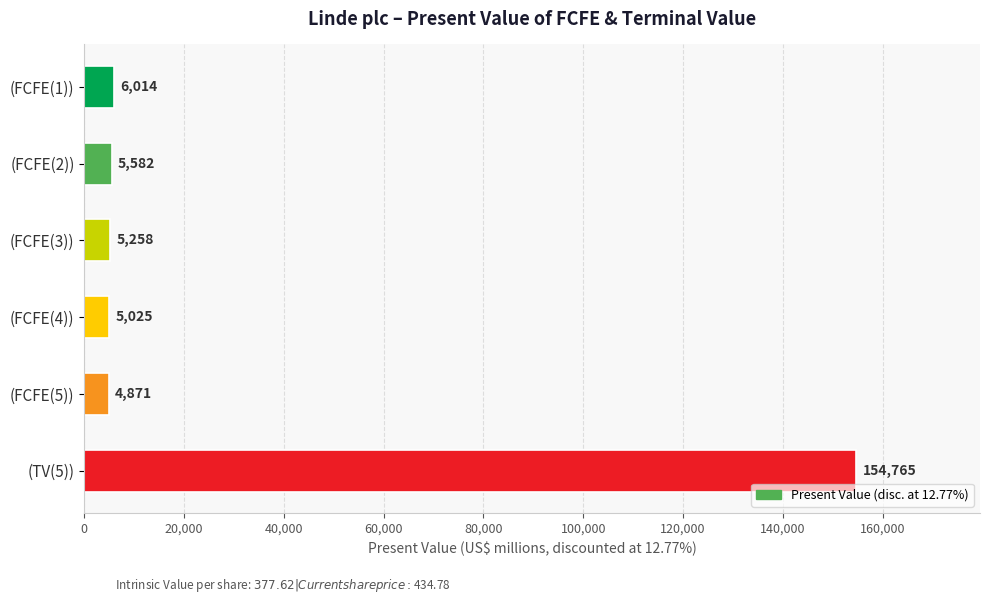

How many bars are there in total?

6